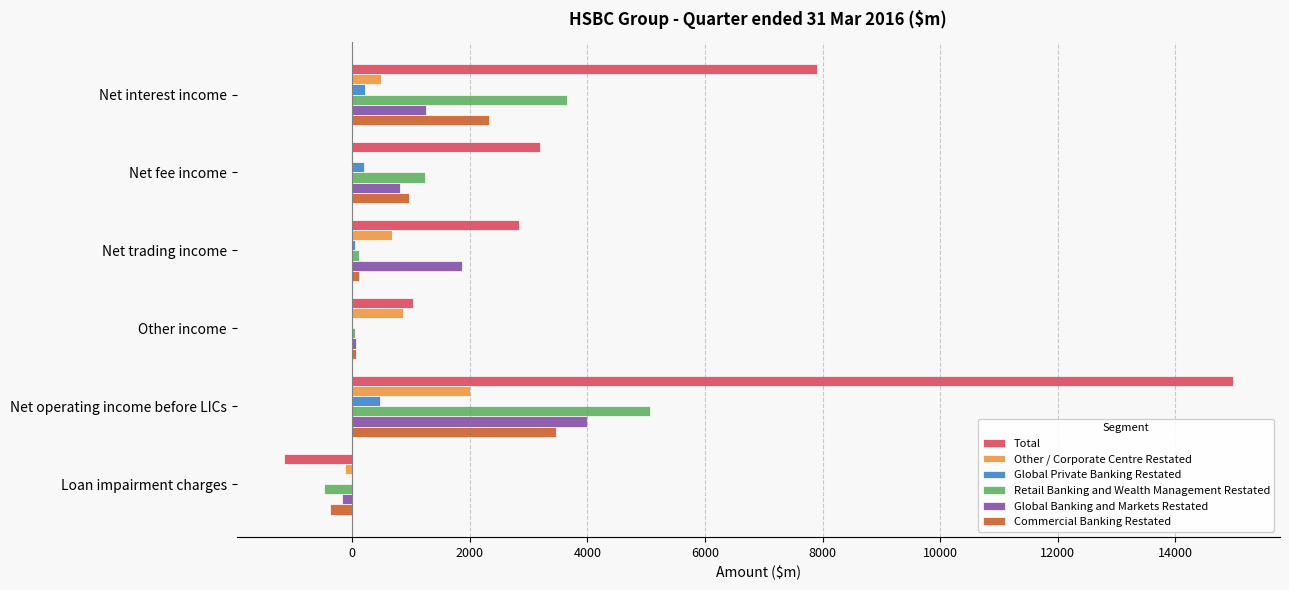

Where is Commercial Banking Restated nearest to the value 1537?

Net fee income